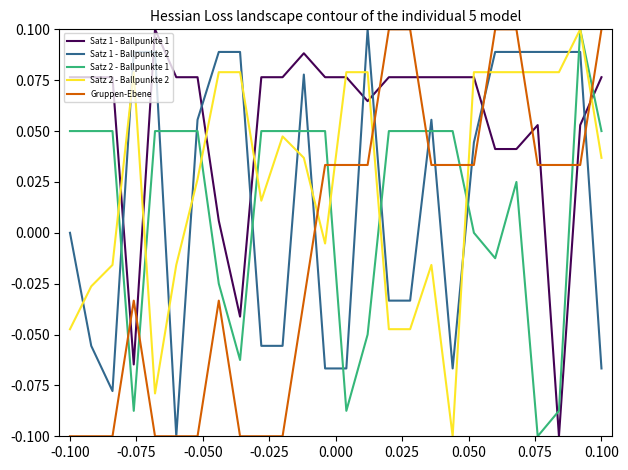

Which series ends up on top after the final intersection of Satz 1 - Ballpunkte 2 and Satz 2 - Ballpunkte 2?

Satz 2 - Ballpunkte 2